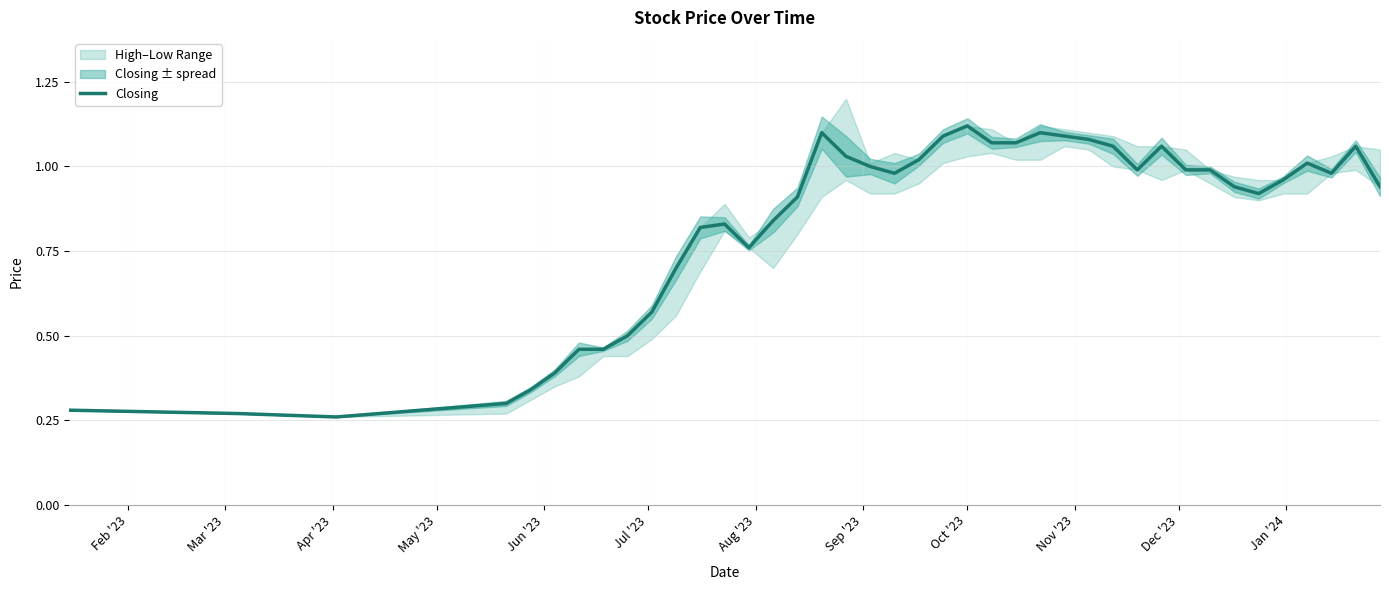

Where is the data nearest to the value 0?

Apr '23